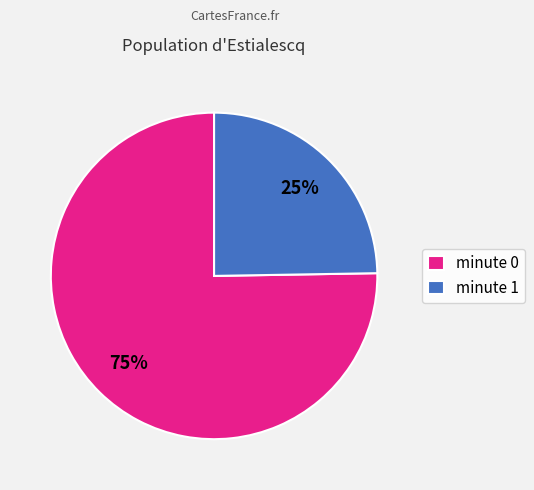

Rank the categories by value from highest to lowest.

minute 0, minute 1